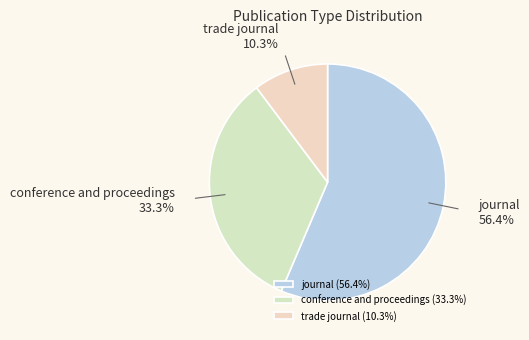

What percentage is the conference and proceedings slice, to the nearest percent?

33%